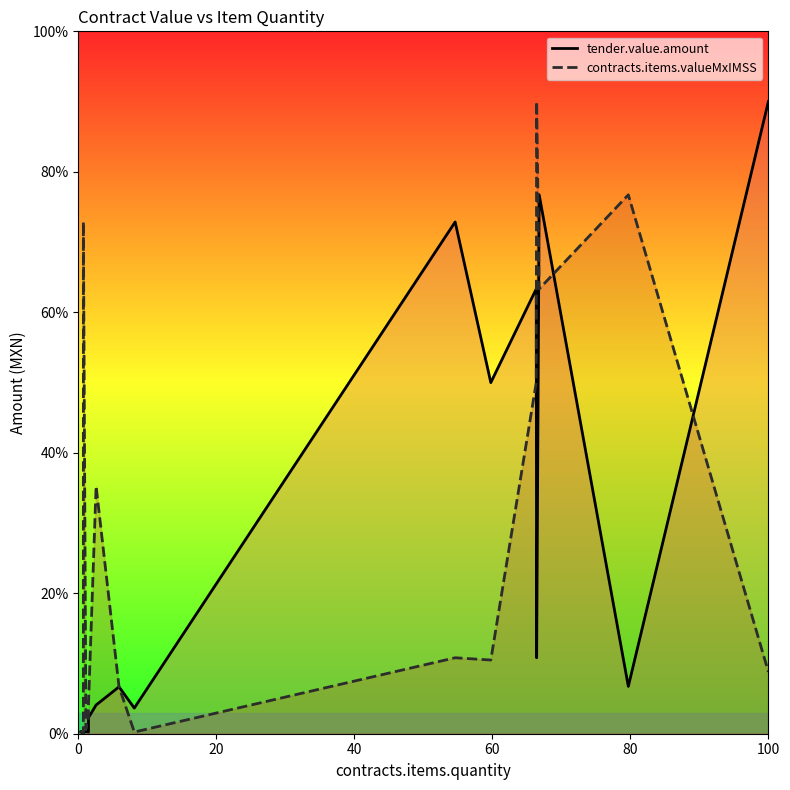

Reading left to right, extract all data points from this chart.

tender.value.amount: 0.3	0.3	0.3	0.3	0.1	0.2	0.3	0.2	2.3	4.1	6.7	6.7	3.6	72.9	50.0	63.3	10.8	76.7	6.7	90.0
contracts.items.valueMxIMSS: 0.3	0.3	0.3	0.3	0.1	72.9	0.7	2.3	4.1	35.2	6.7	6.7	0.2	10.8	10.5	50.0	90.0	63.3	76.7	8.8